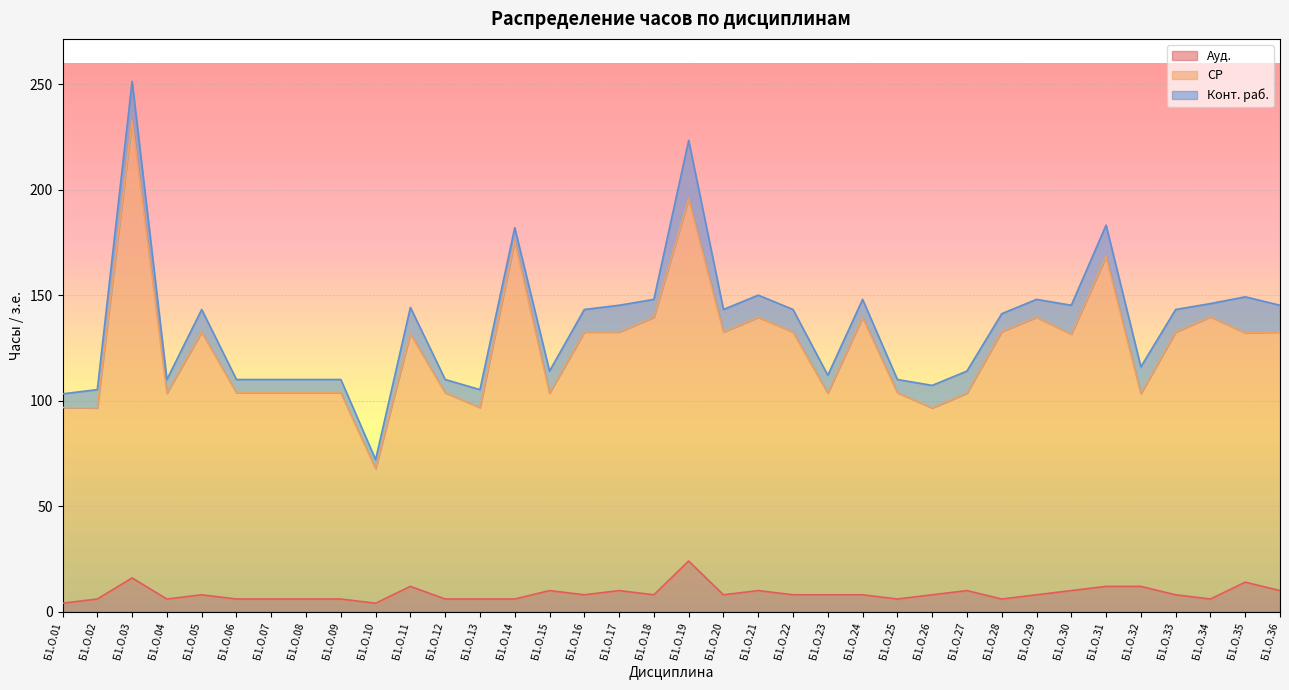

At which category is the sum across all series the highest?

Б1.О.03